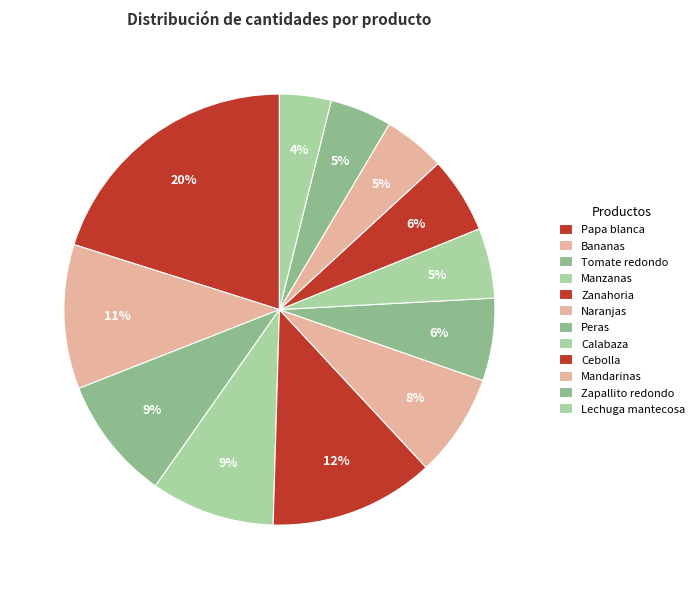

Which category has the smallest portion of the pie?

Lechuga mantecosa